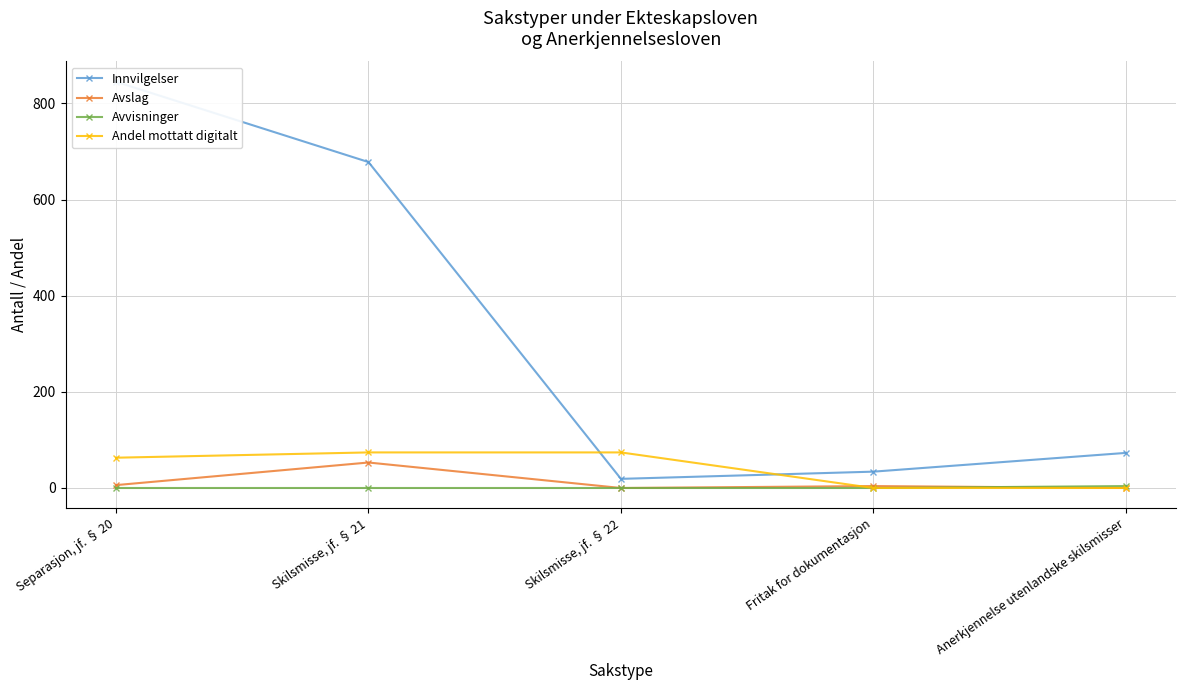

How many lines are shown in the chart?

4